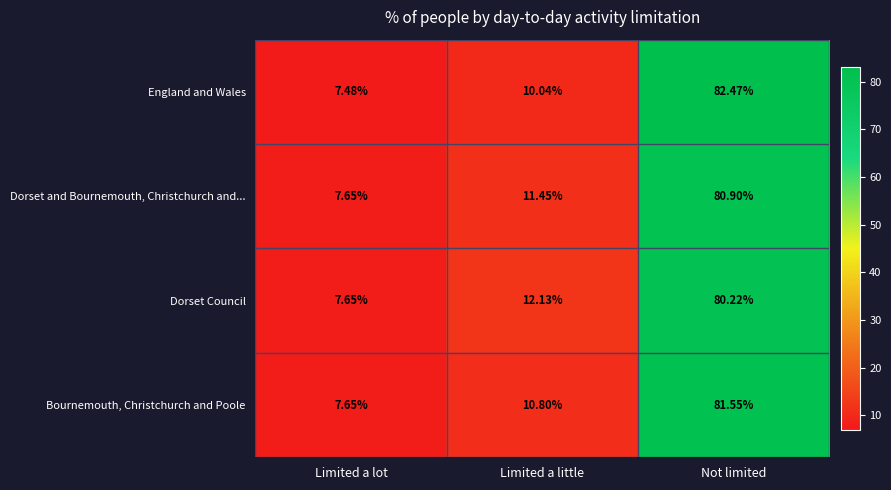

Rank the categories by Dorset Council value from lowest to highest.

Limited a lot, Limited a little, Not limited